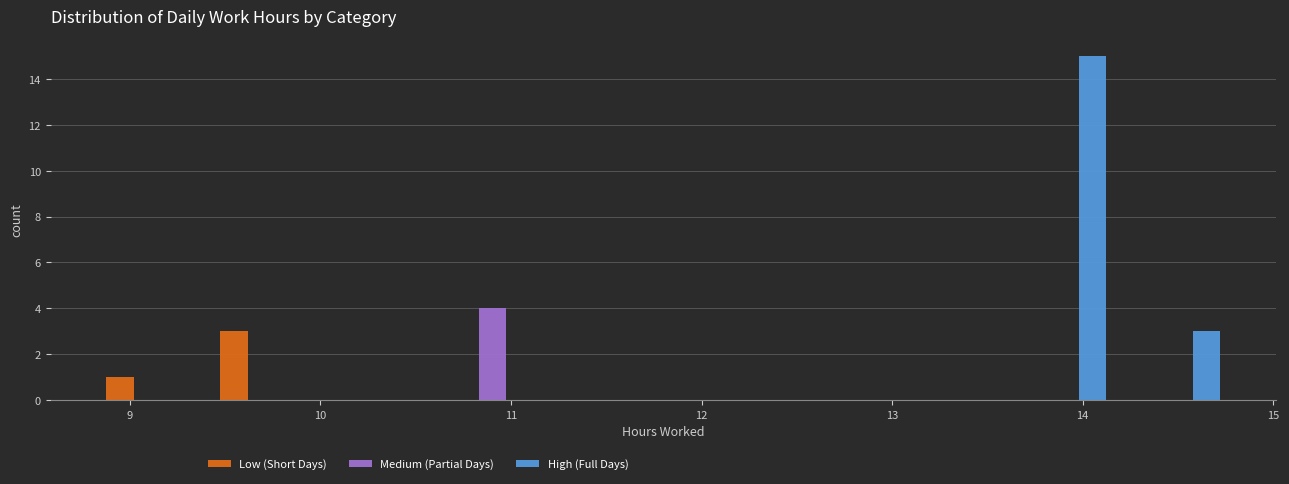

Reading left to right, list every range on the x-axis with the height of the bar of each series over it. Neither the bar edges nor the heights are printed on the chart, so give them approximately, as read against the axes.

8.8 to 9.4: Low (Short Days)=1	Medium (Partial Days)=0	High (Full Days)=0
9.4 to 10.0: Low (Short Days)=3	Medium (Partial Days)=0	High (Full Days)=0
10.0 to 10.6: Low (Short Days)=0	Medium (Partial Days)=0	High (Full Days)=0
10.6 to 11.2: Low (Short Days)=0	Medium (Partial Days)=4	High (Full Days)=0
11.2 to 11.8: Low (Short Days)=0	Medium (Partial Days)=0	High (Full Days)=0
11.8 to 12.4: Low (Short Days)=0	Medium (Partial Days)=0	High (Full Days)=0
12.4 to 13.0: Low (Short Days)=0	Medium (Partial Days)=0	High (Full Days)=0
13.0 to 13.6: Low (Short Days)=0	Medium (Partial Days)=0	High (Full Days)=0
13.6 to 14.2: Low (Short Days)=0	Medium (Partial Days)=0	High (Full Days)=15
14.2 to 14.8: Low (Short Days)=0	Medium (Partial Days)=0	High (Full Days)=3